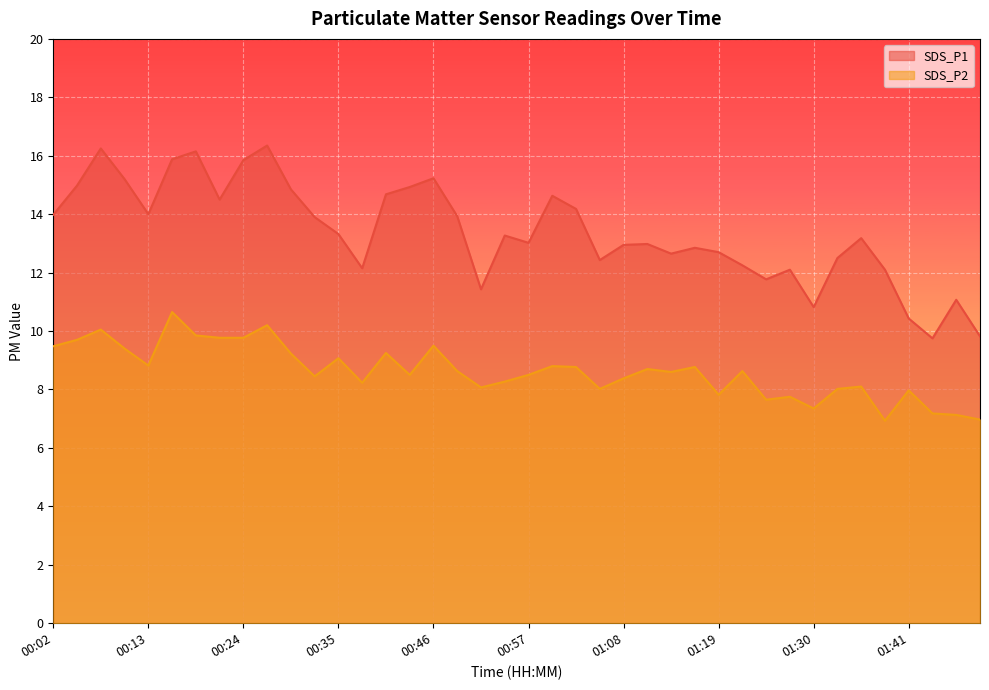

How many lines are shown in the chart?

2